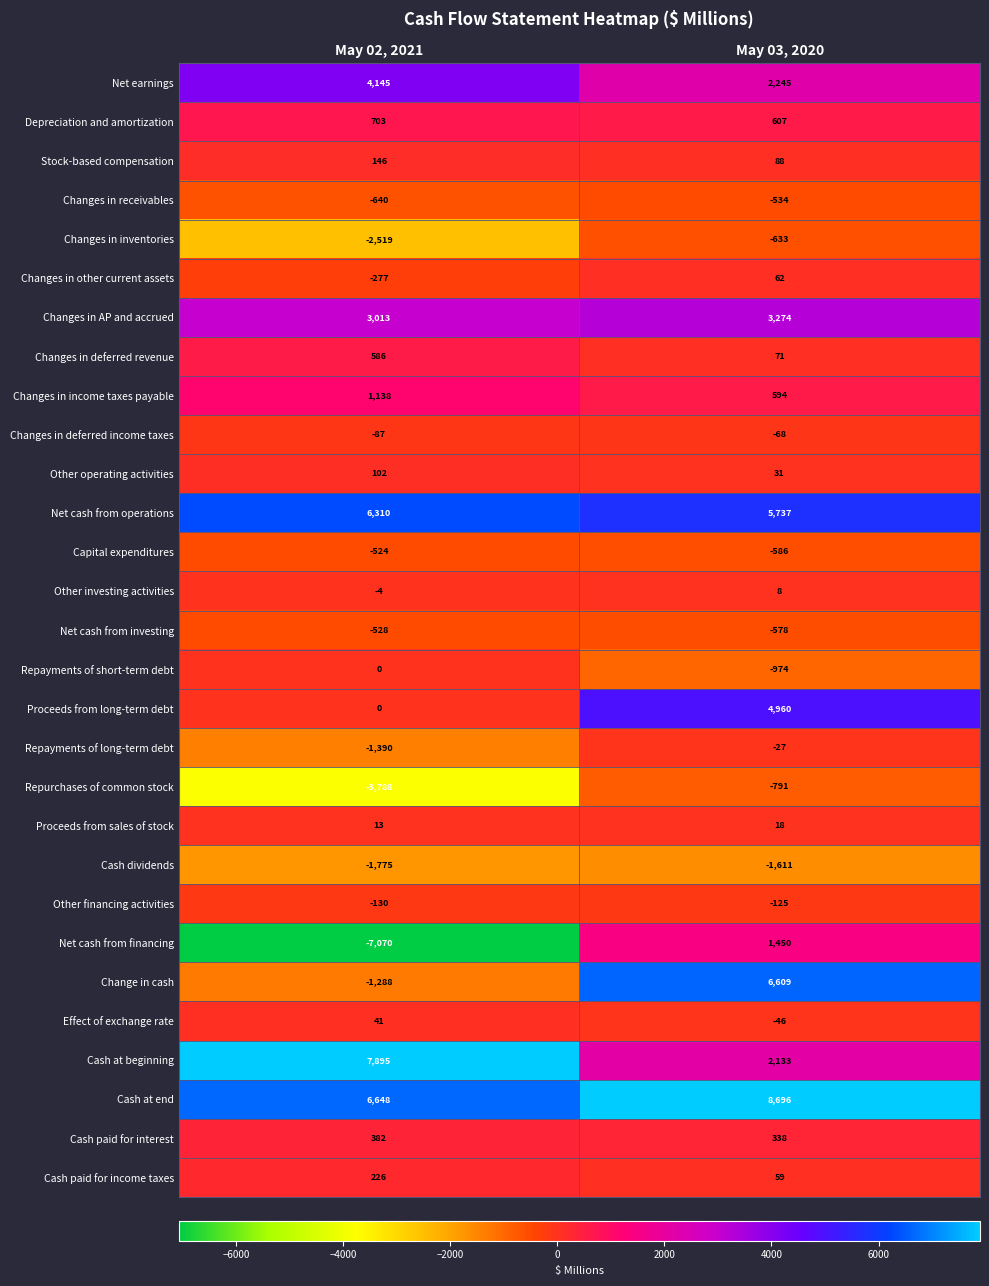

Rank the series by their maximum value, from lowest to highest.

Cash dividends, Repurchases of common stock, Changes in inventories, Changes in receivables, Net cash from investing, Capital expenditures, Other financing activities, Changes in deferred income taxes, Repayments of long-term debt, Repayments of short-term debt, Other investing activities, Proceeds from sales of stock, Effect of exchange rate, Changes in other current assets, Other operating activities, Stock-based compensation, Cash paid for income taxes, Cash paid for interest, Changes in deferred revenue, Depreciation and amortization, Changes in income taxes payable, Net cash from financing, Changes in AP and accrued, Net earnings, Proceeds from long-term debt, Net cash from operations, Change in cash, Cash at beginning, Cash at end